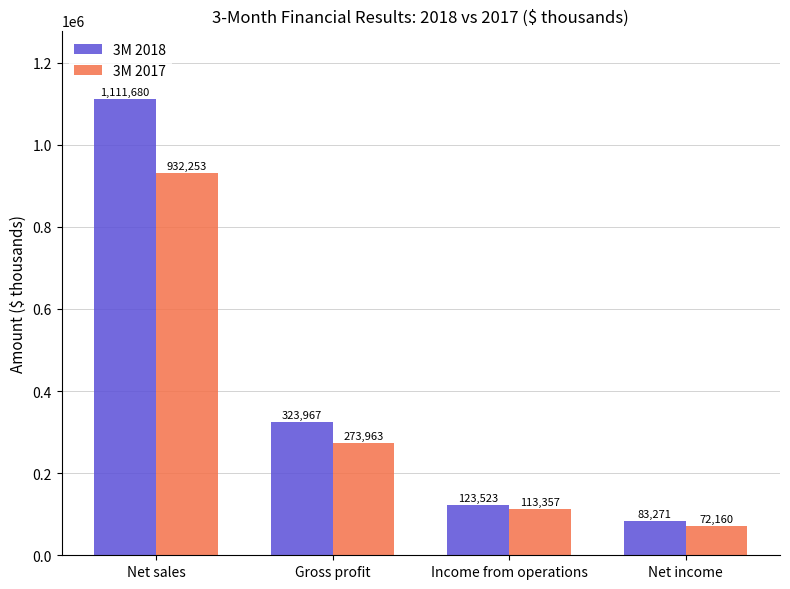

What value does the 3M 2018 series have at Gross profit?

323967